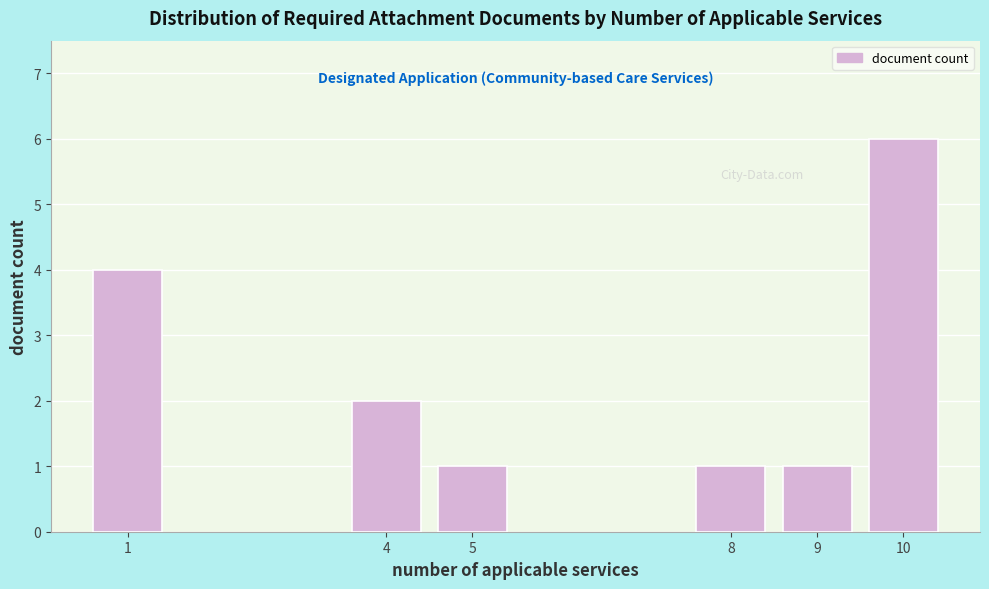

Reading right to left, what are all the values shown in this chart?

10=6	9=1	8=1	5=1	4=2	1=4